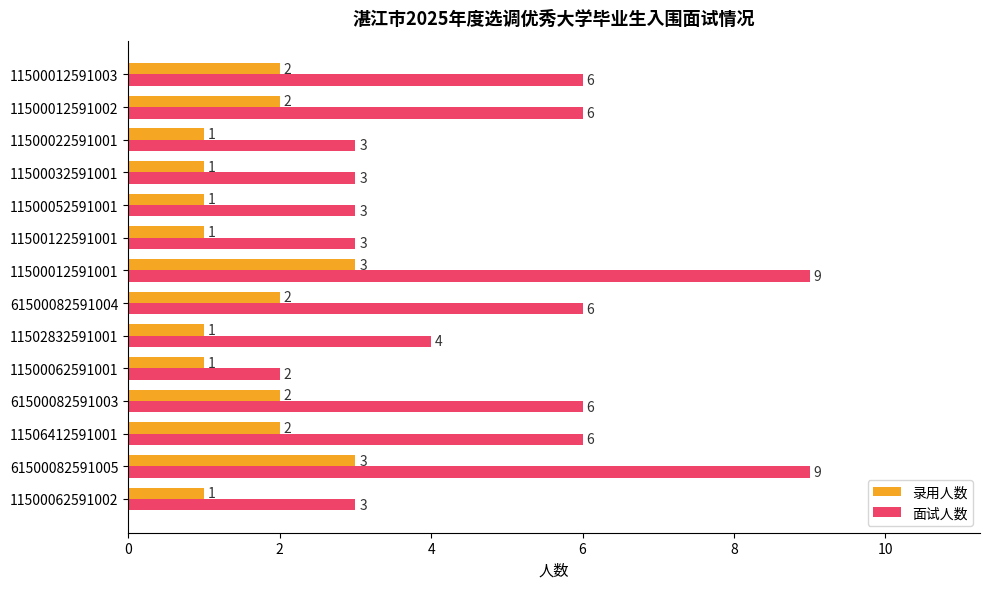

The 面试人数 series shows 4 at 11500012591003. True or false?

False